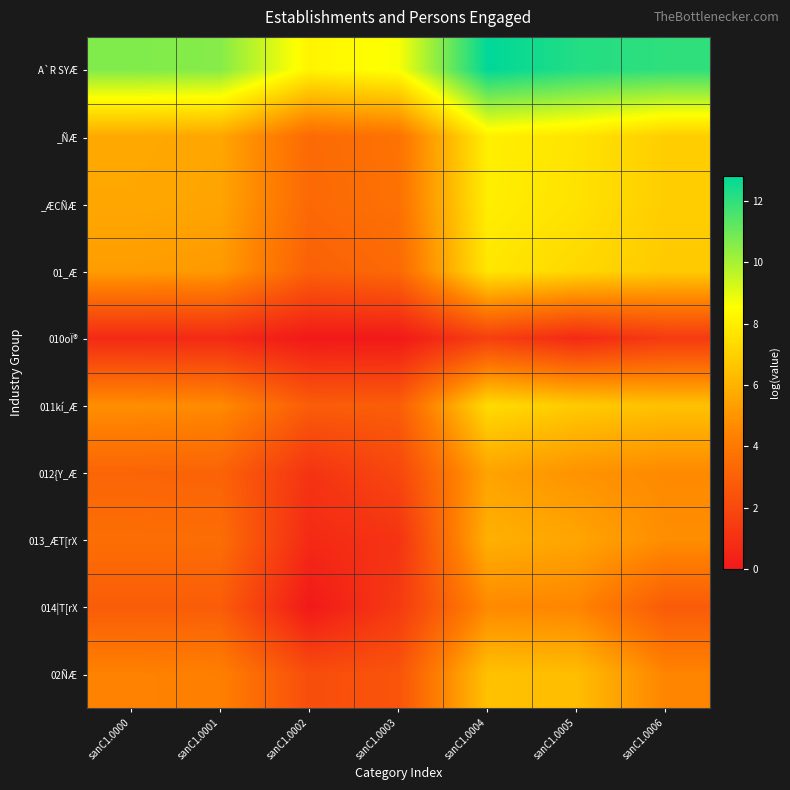

At how many categories does at least one series exceed 10?

5